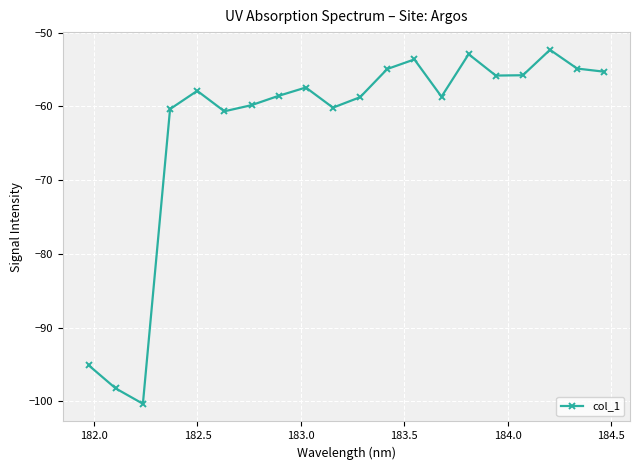

How many points are lower than both their immediate neighbors (excluding endpoints)?

5